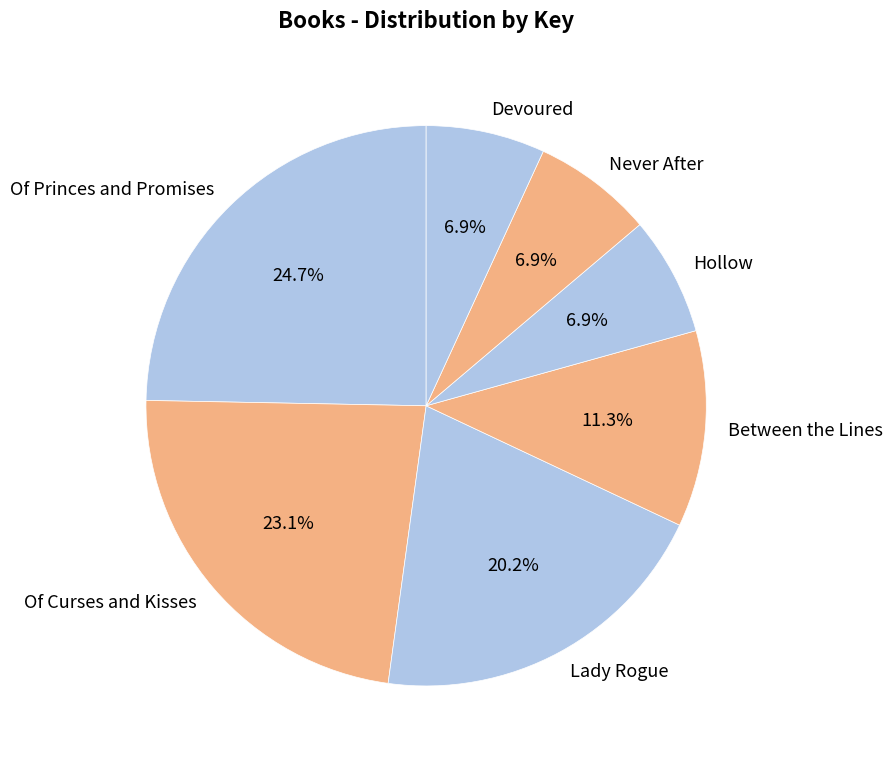

The Lady Rogue slice represents 15% of the pie. True or false?

False